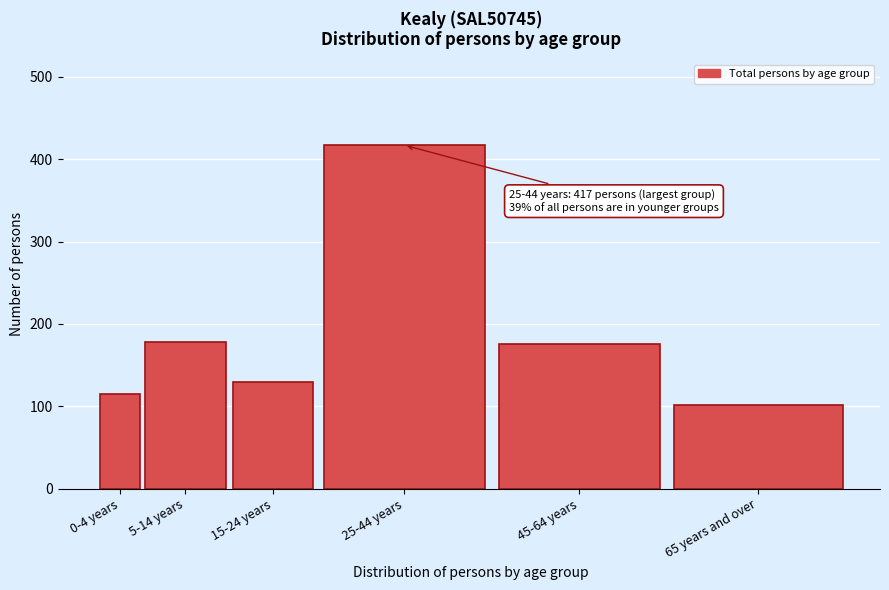

What is the difference between the second highest and second lowest values?

63